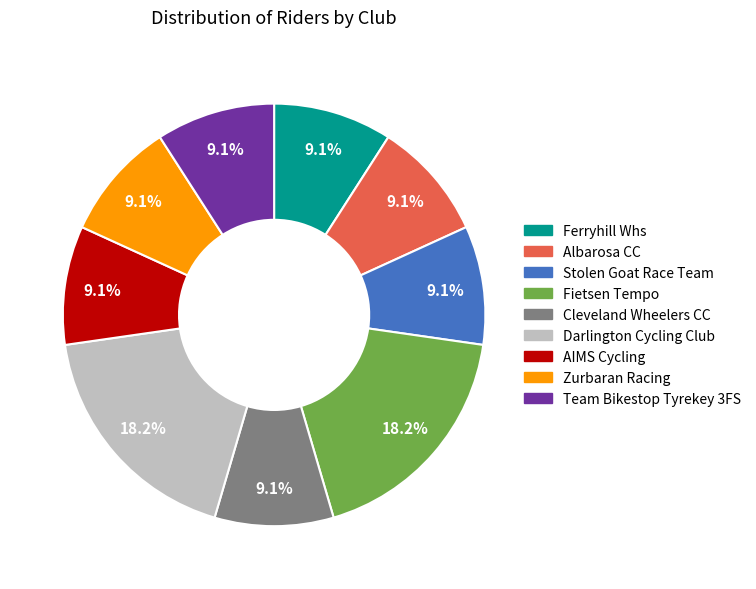

How many segments does this pie chart have?

9